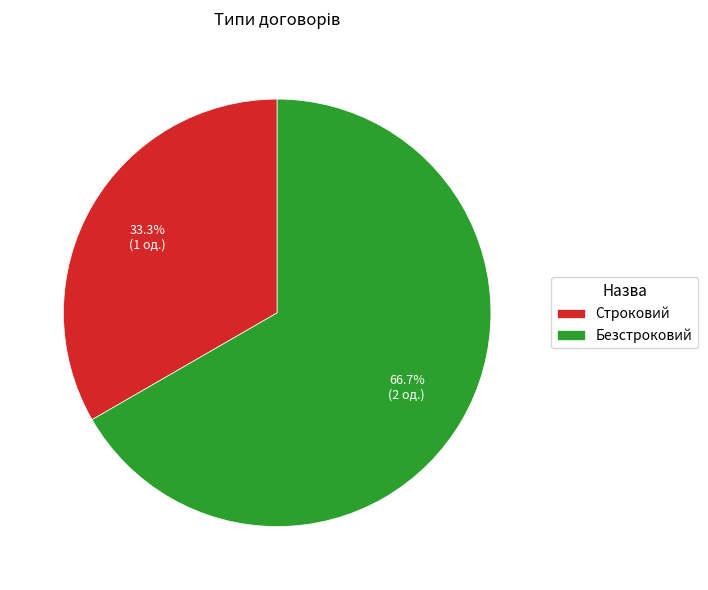

Which has a higher value, Строковий or Безстроковий?

Безстроковий